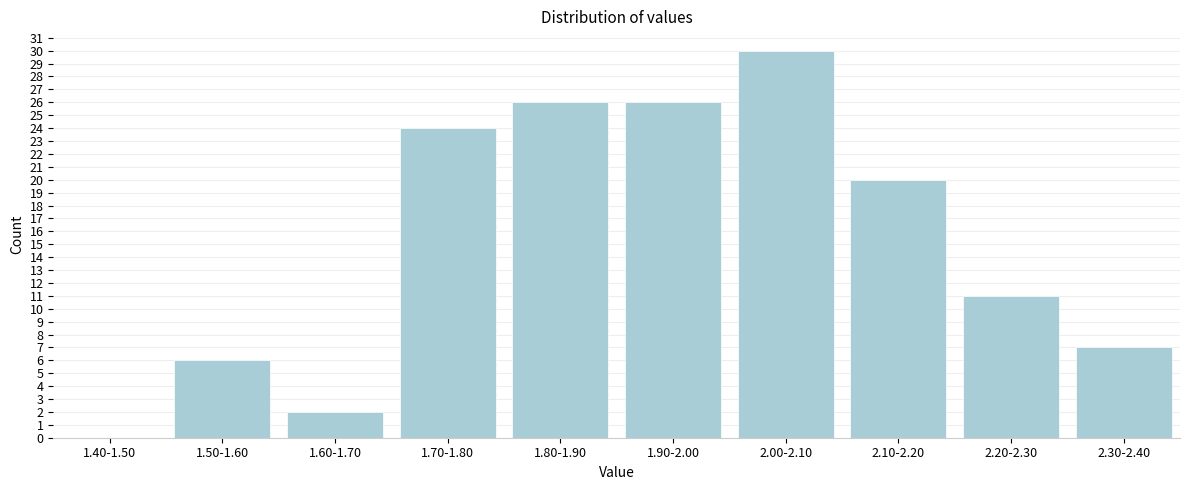

Reading left to right, what are all the values shown in this chart?

1.40-1.50=0	1.50-1.60=6	1.60-1.70=2	1.70-1.80=24	1.80-1.90=26	1.90-2.00=26	2.00-2.10=30	2.10-2.20=20	2.20-2.30=11	2.30-2.40=7